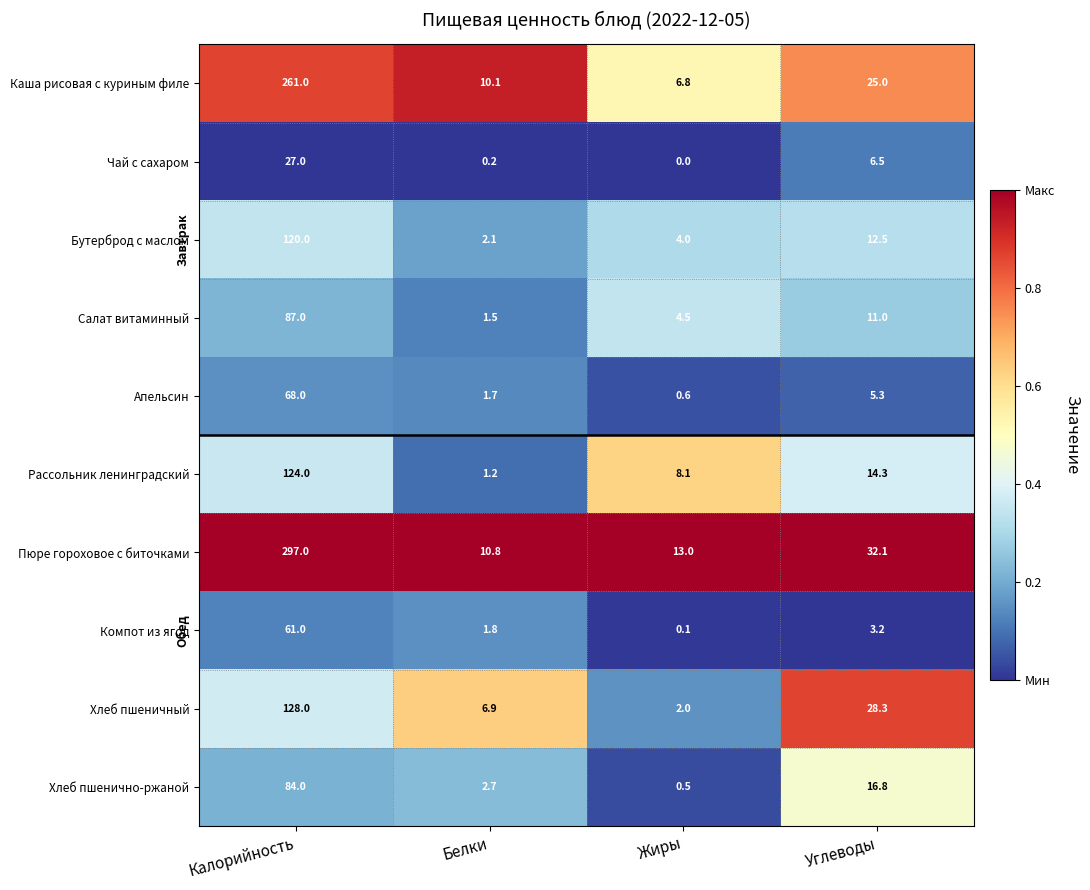

Rank the series at Калорийность from lowest to highest value.

Чай с сахаром, Компот из ягод, Апельсин, Хлеб пшенично-ржаной, Салат витаминный, Бутерброд с маслом, Рассольник ленинградский, Хлеб пшеничный, Каша рисовая с куриным филе, Пюре гороховое с биточками